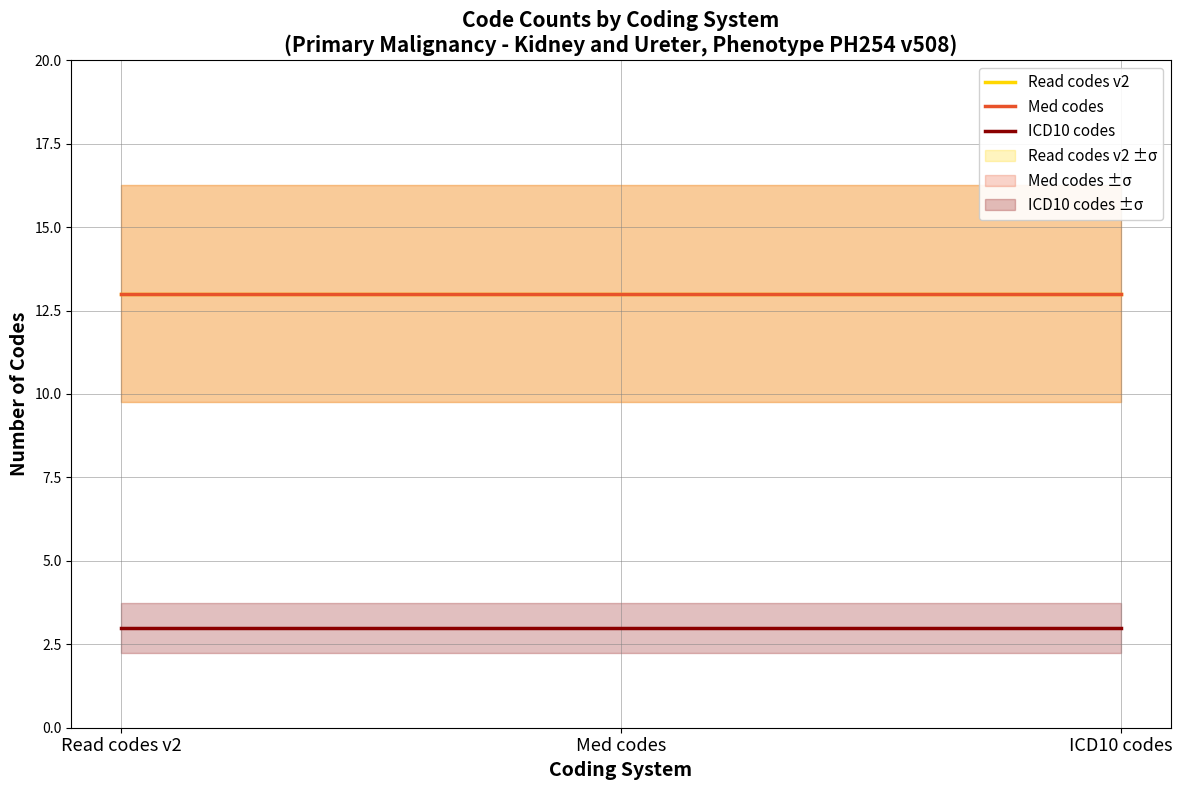

Which series has the largest total across all categories?

Read codes v2